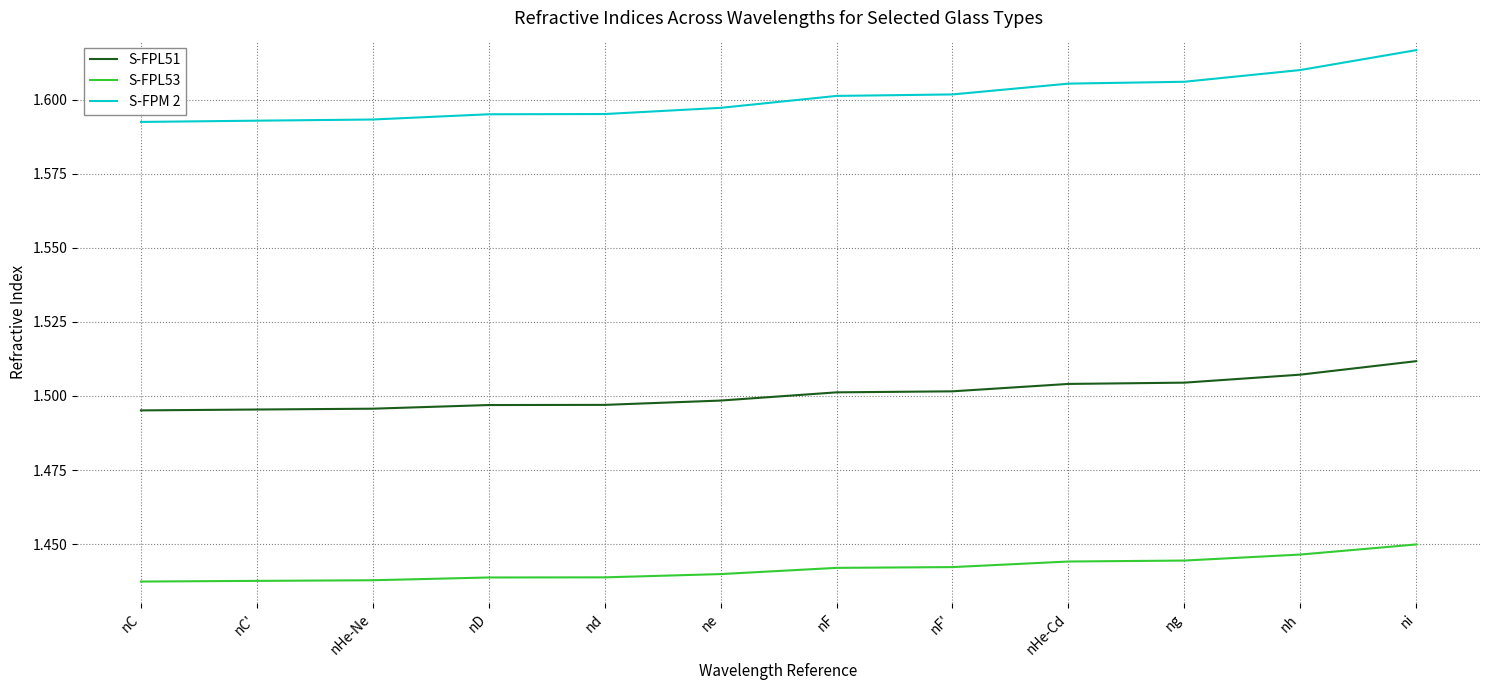

Which series has the largest range (max minus min)?

S-FPM 2